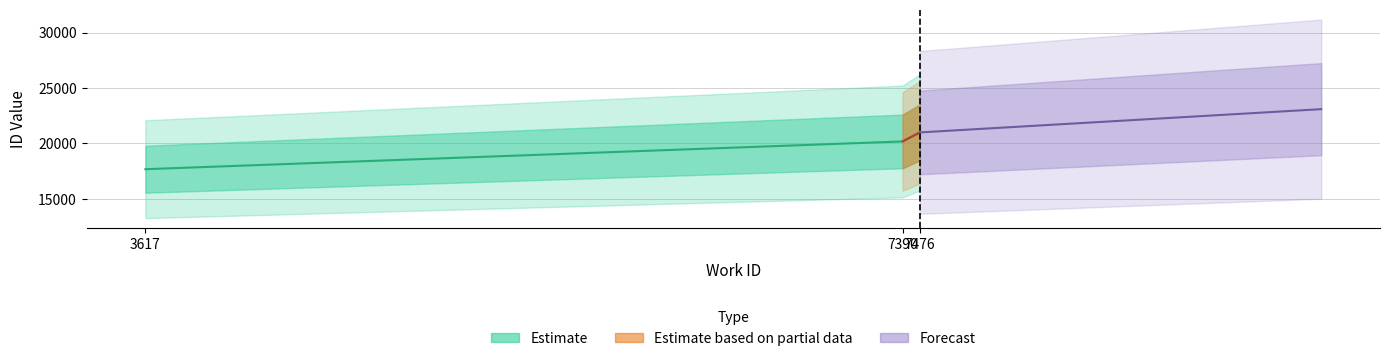

Where is the data nearest to the value 19334?

7390